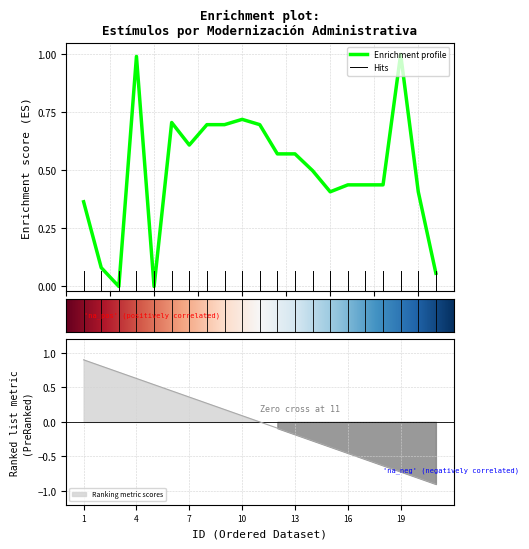

What is the difference between the values at 17 and 14?

0.1